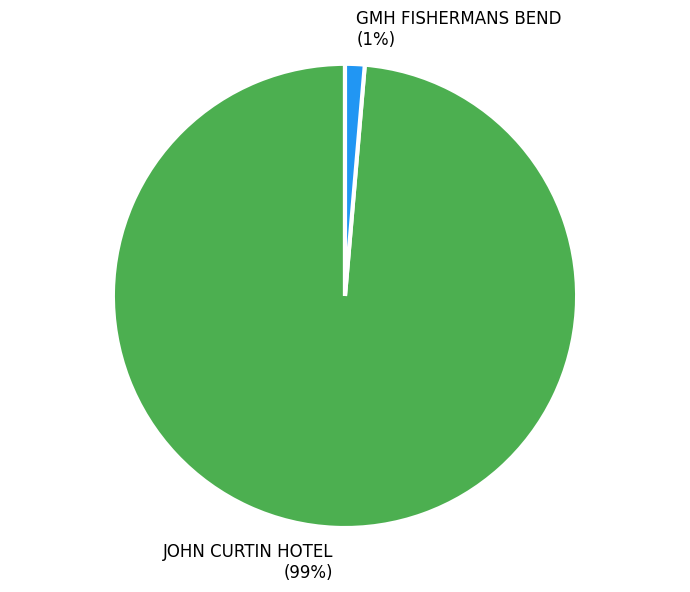

Is there any slice that represents more than half of the pie?

Yes